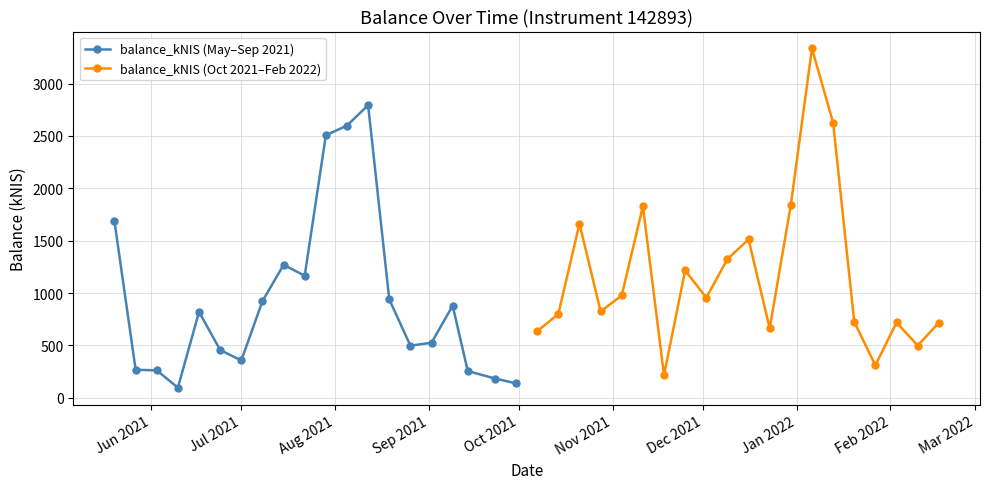

What is the lowest value of the balance_kNIS (May–Sep 2021) series?

96.2